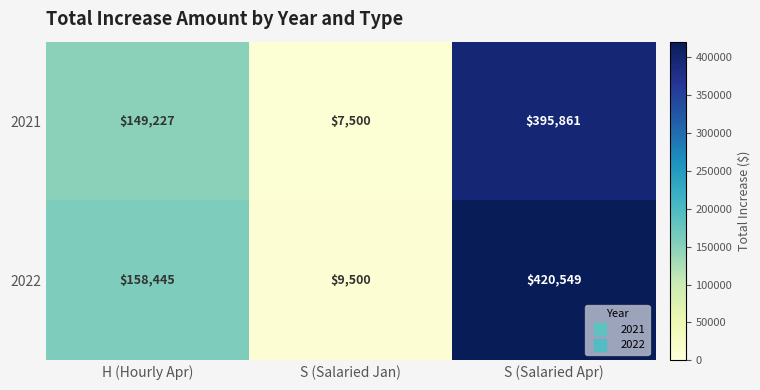

Rank the series at S (Salaried Jan) from highest to lowest value.

2022, 2021